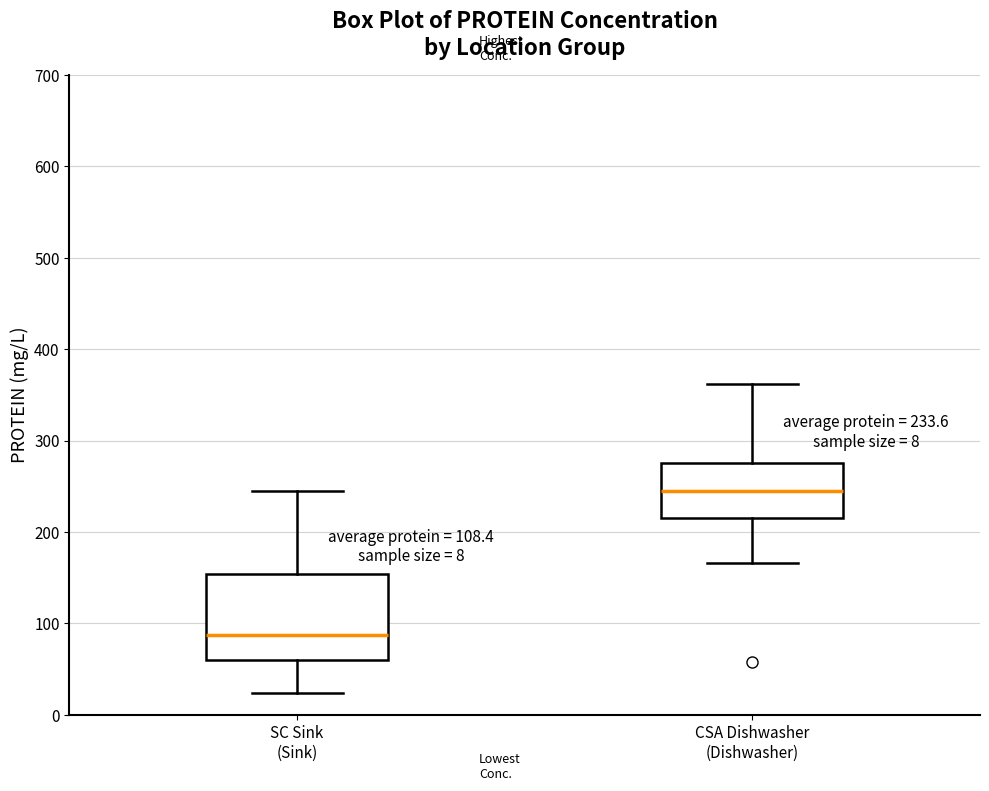

Which box's median line is the highest?

CSA Dishwasher (Dishwasher)